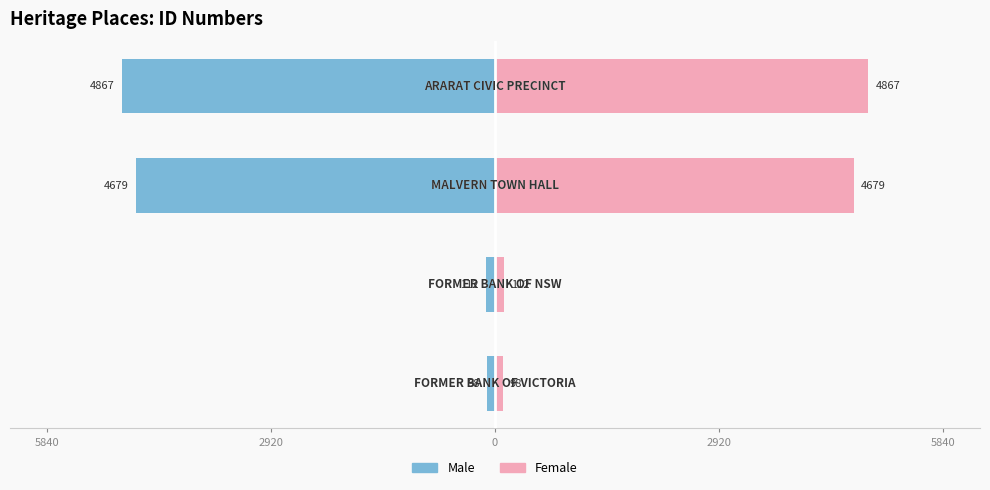

List the series in order of their overall mean, highest first.

Female, Male